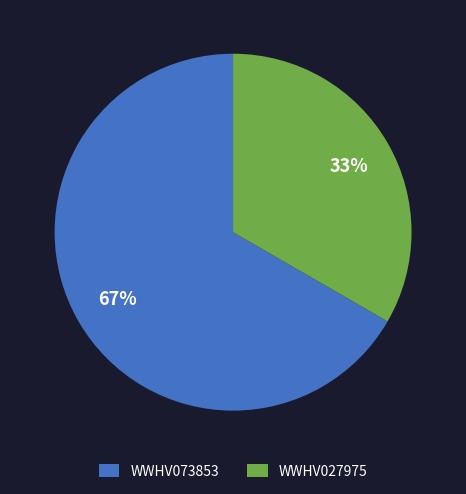

What percentage is the WWHV073853 slice, to the nearest percent?

67%